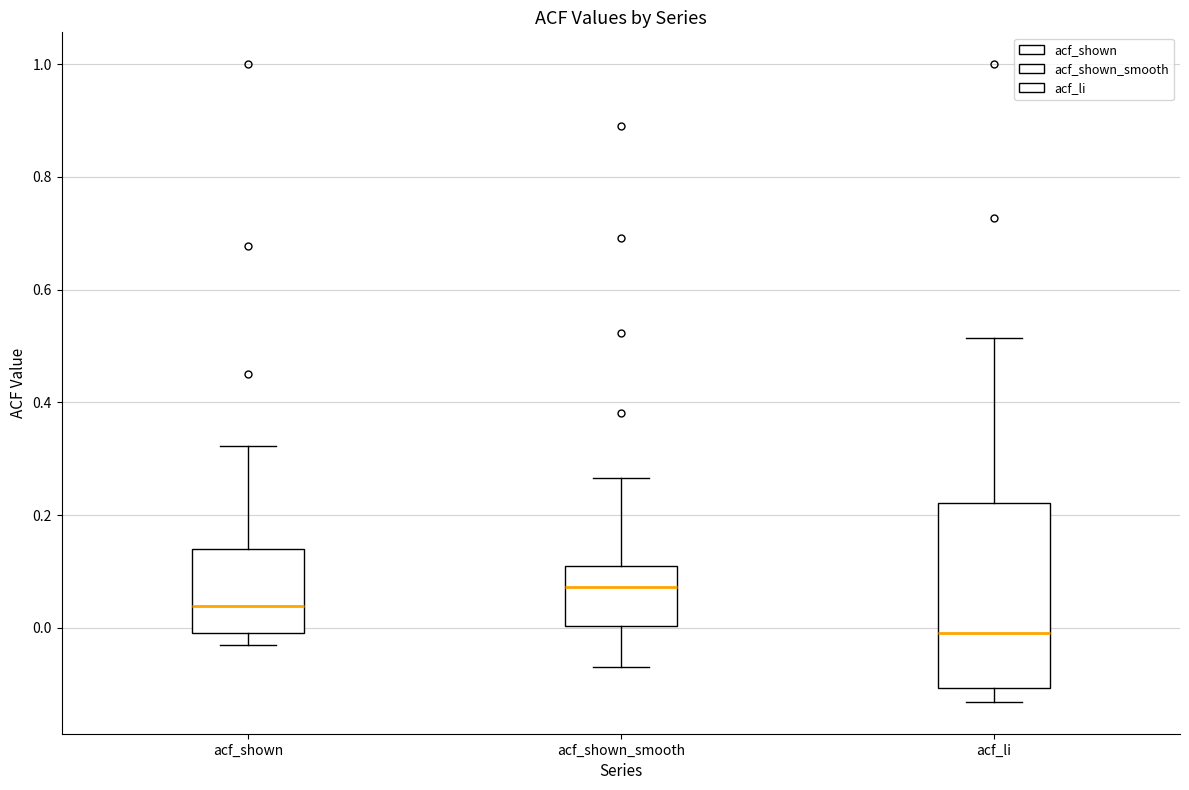

Which box's median line is the lowest?

acf_li